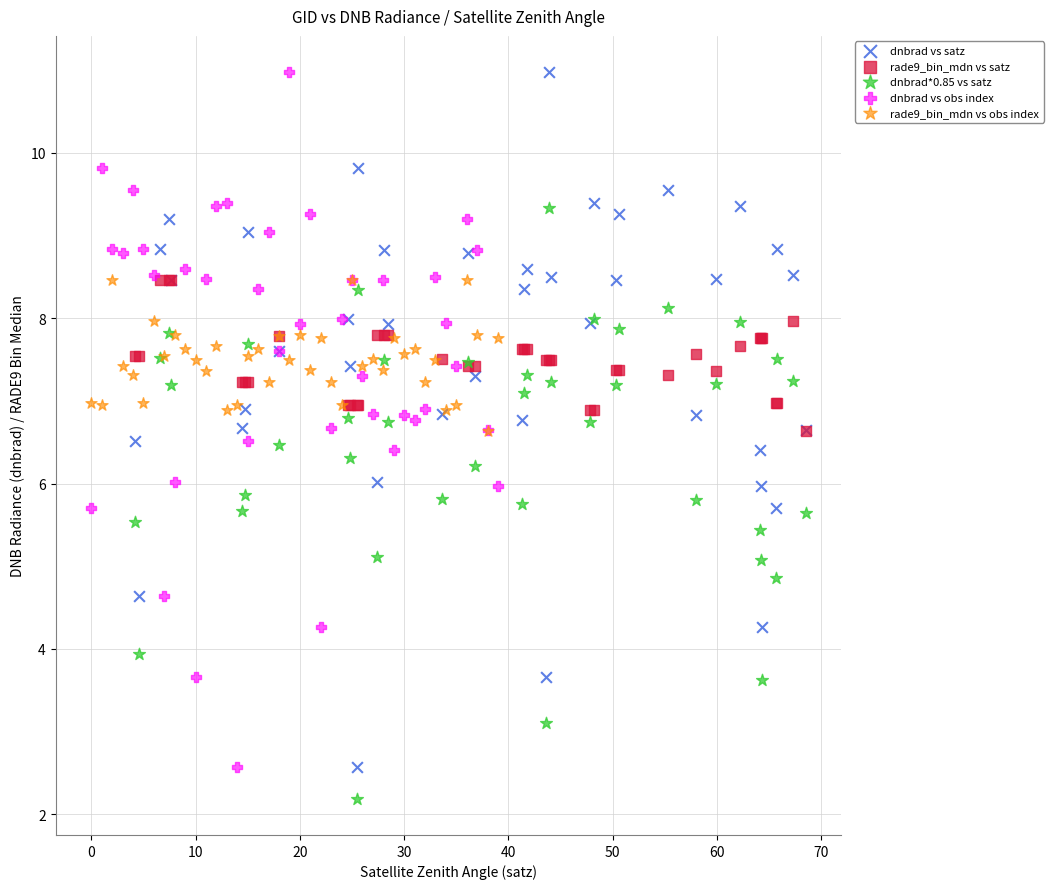

What are all the series names shown in the legend?

dnbrad vs satz, rade9_bin_mdn vs satz, dnbrad*0.85 vs satz, dnbrad vs obs index, rade9_bin_mdn vs obs index